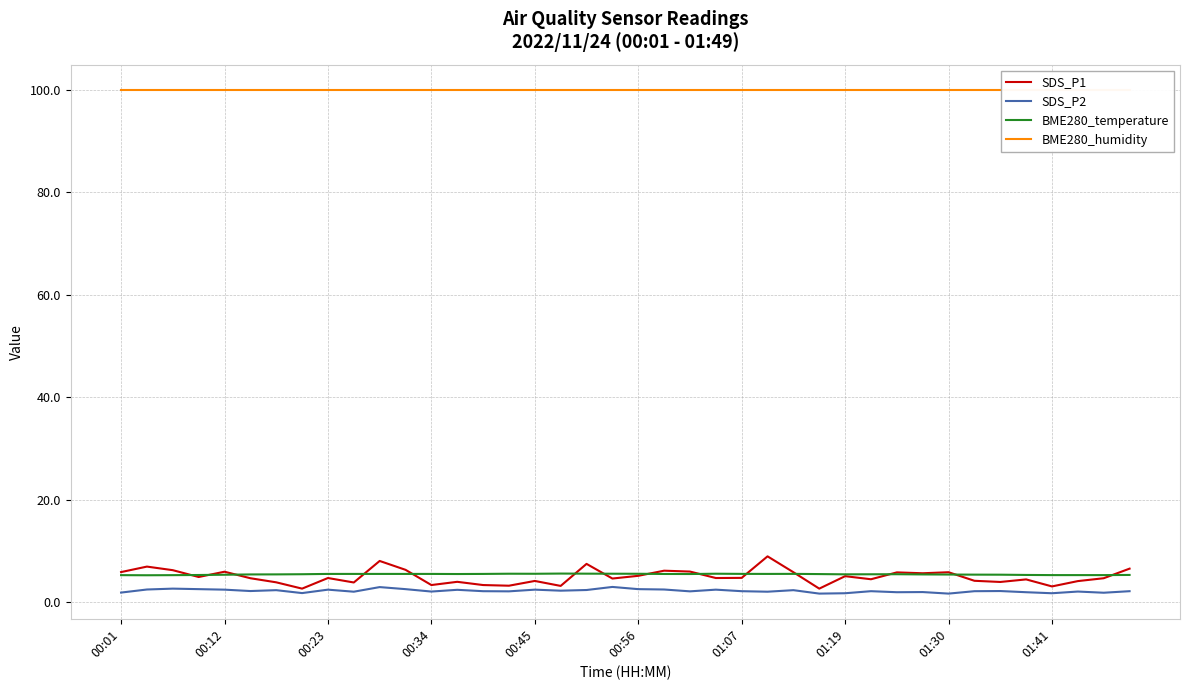

What is the difference between the highest and lowest values at 14?

97.8